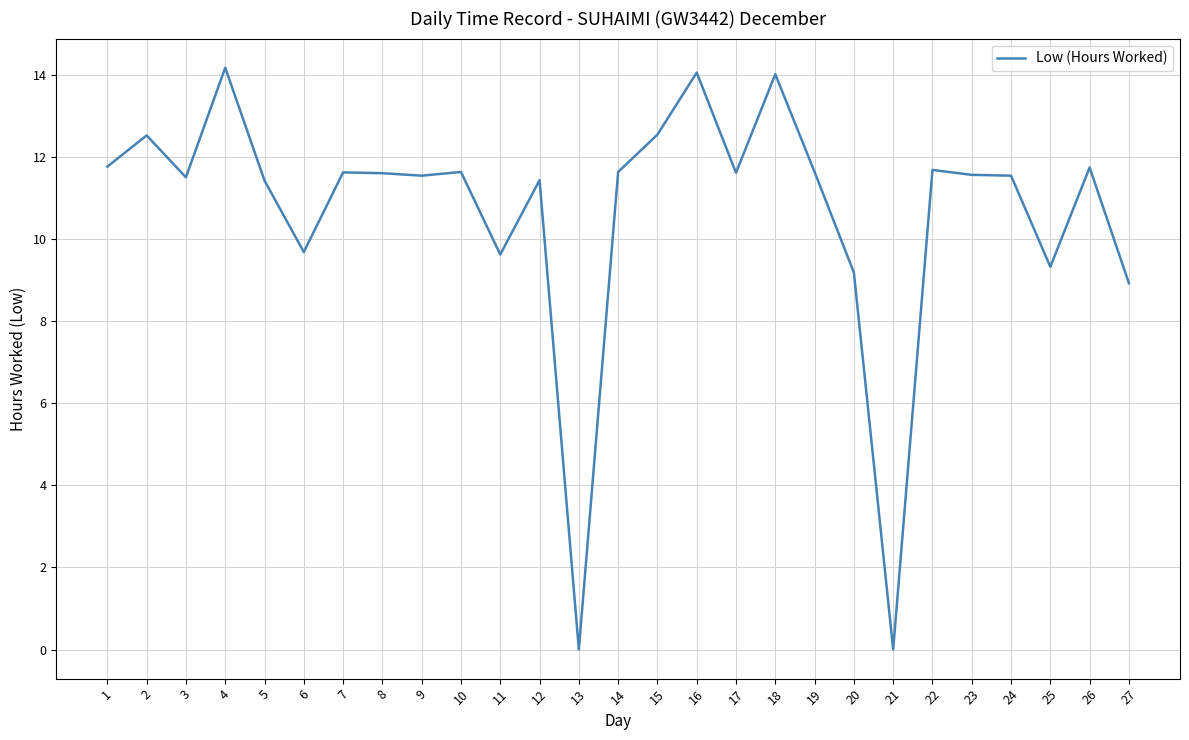

What is the maximum value shown in the chart?

14.2